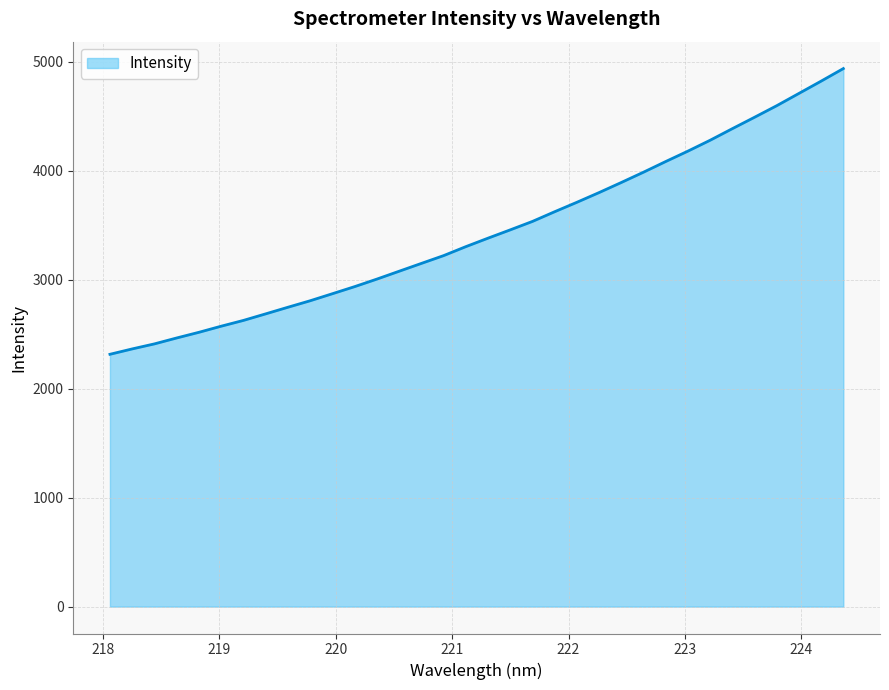

What is the minimum value shown in the chart?

2314.7